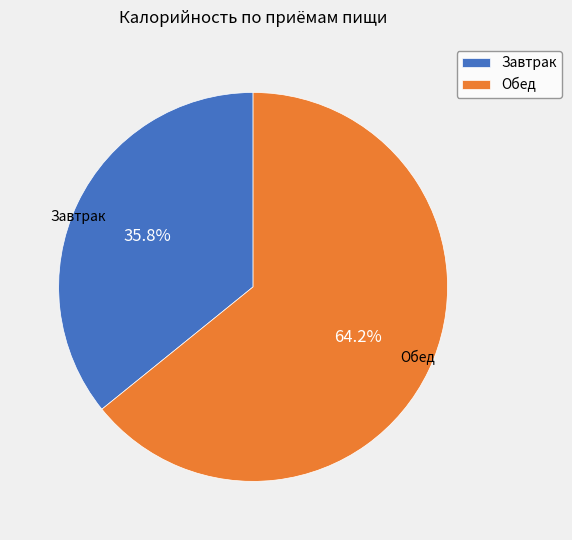

How much of the chart is everything except Завтрак?

64.2%